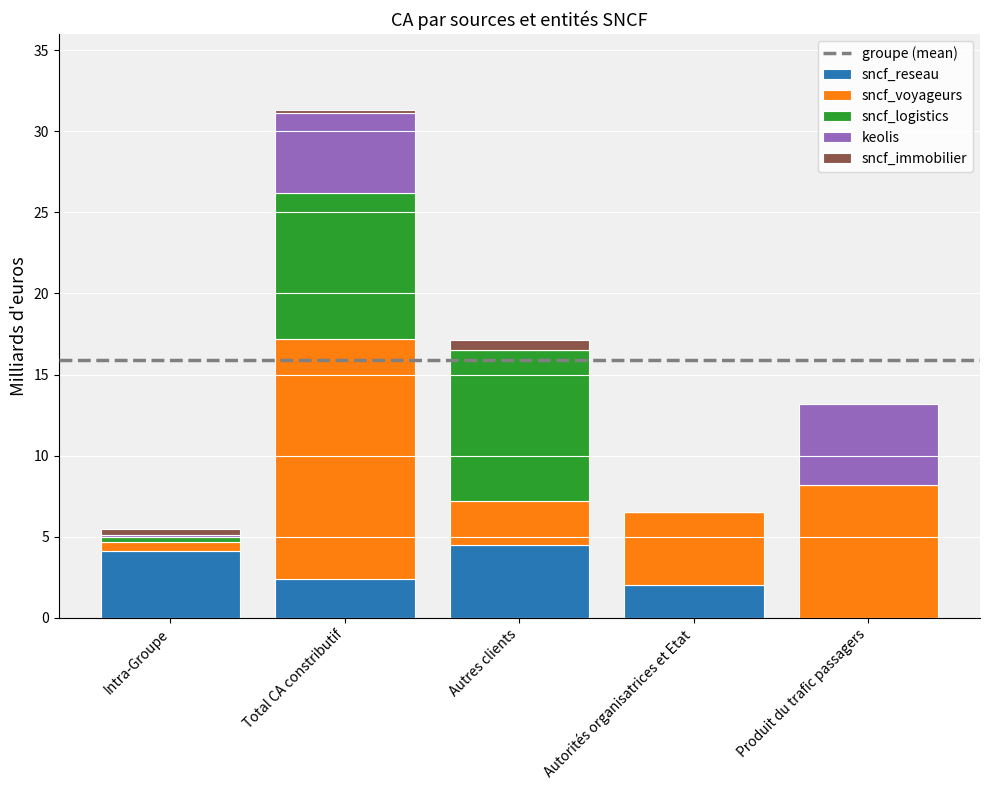

What is the total value across all series at Produit du trafic passagers?

13.2